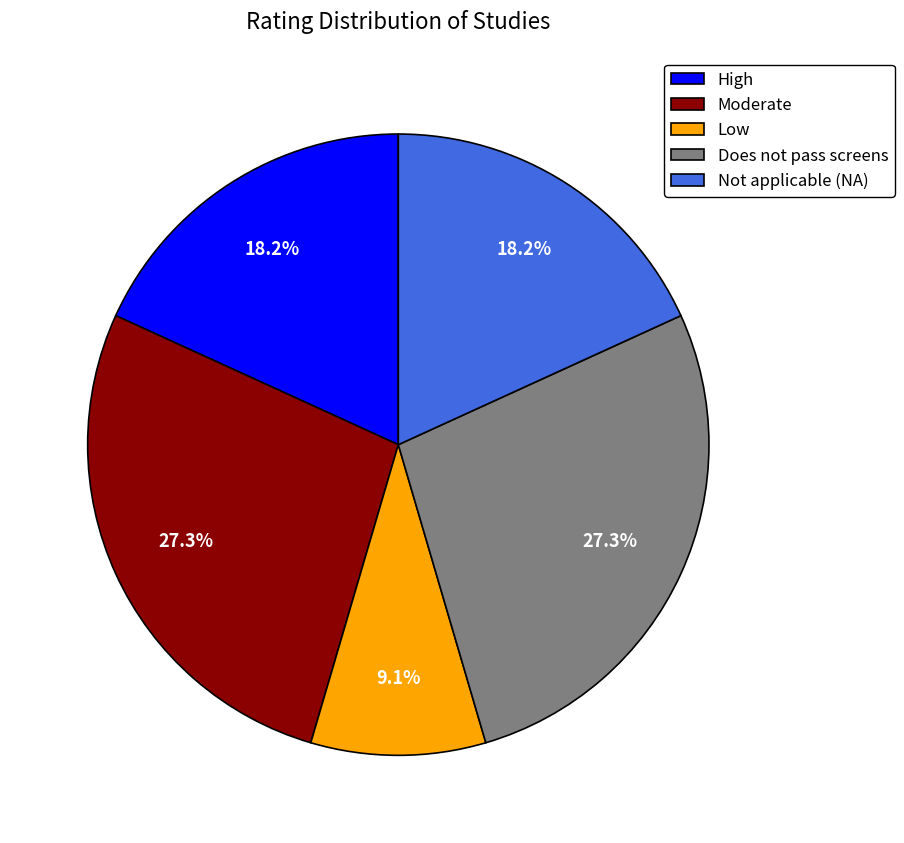

The Low slice represents 19% of the pie. True or false?

False